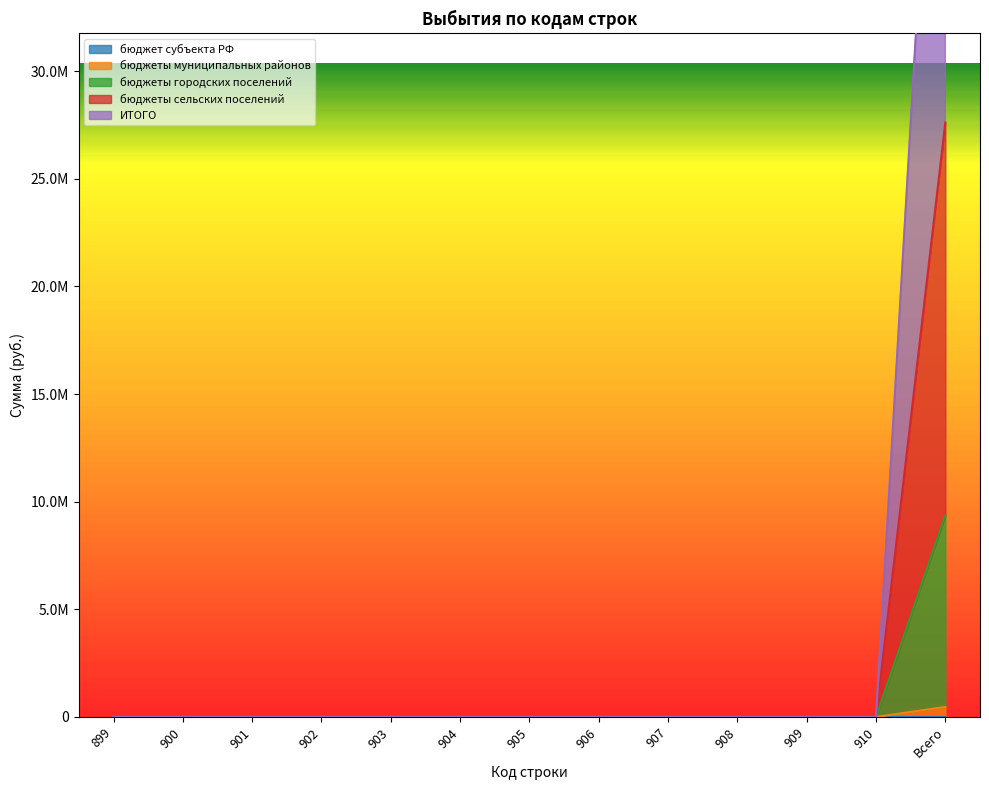

Where is ИТОГО nearest to the value 27610352?

899